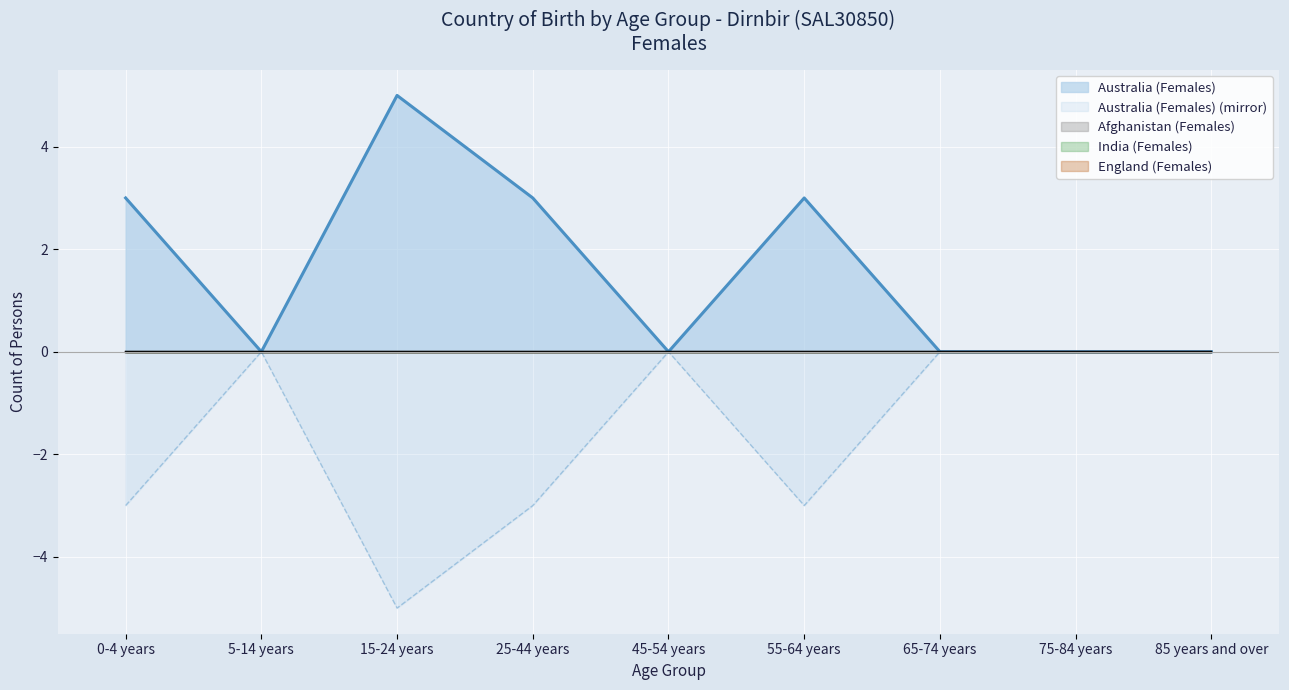

Where is India (Females) nearest to the value 0?

0-4 years